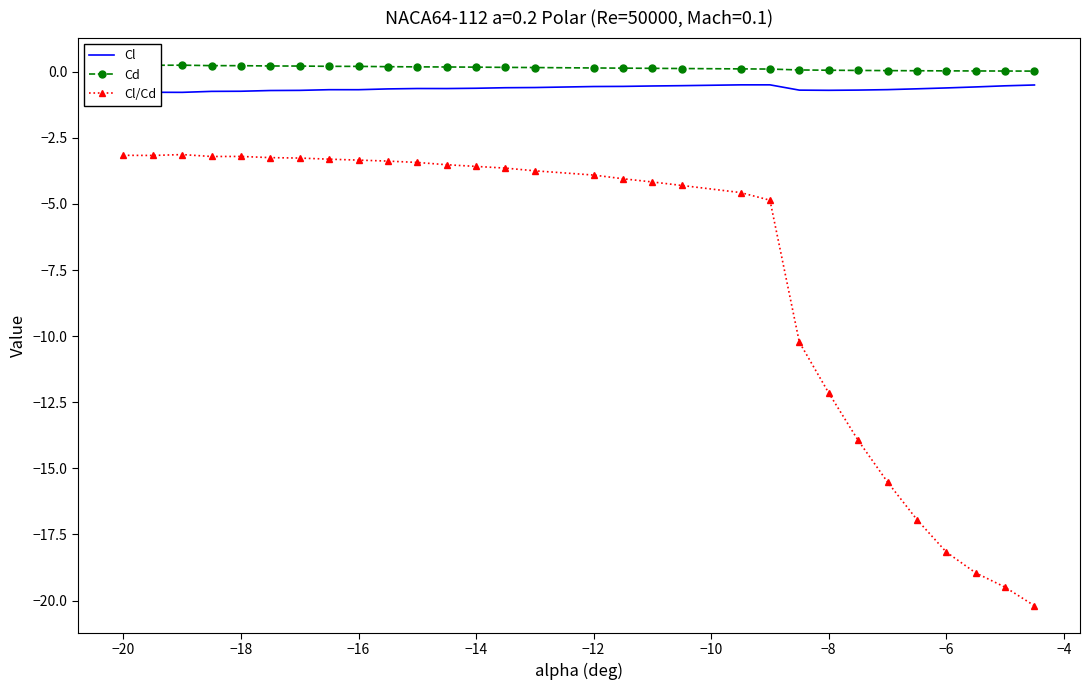

What is the average value of the Cd series?

0.1